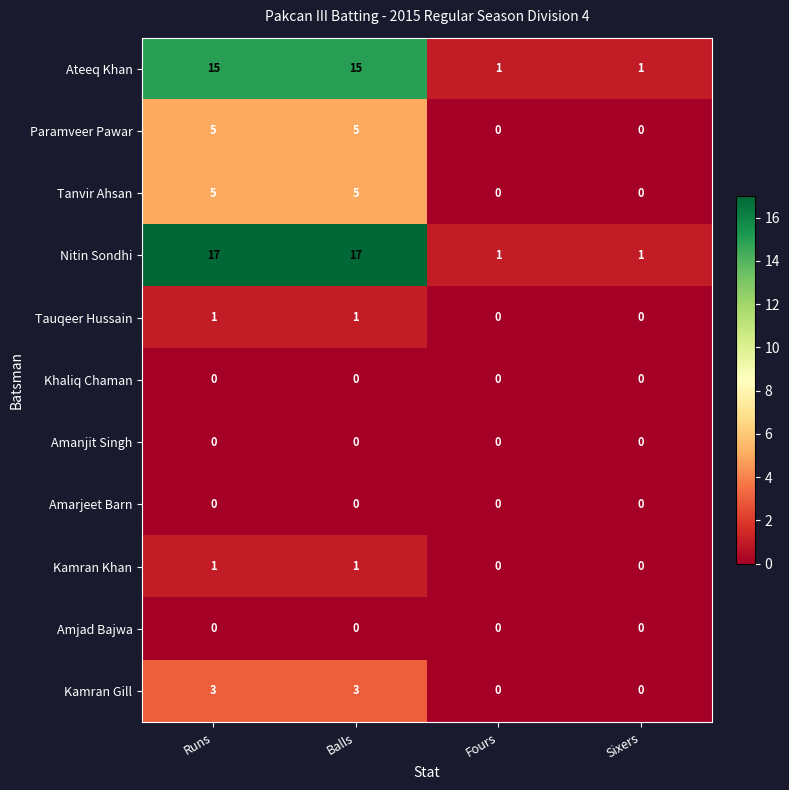

What is the maximum value shown in the chart?

17